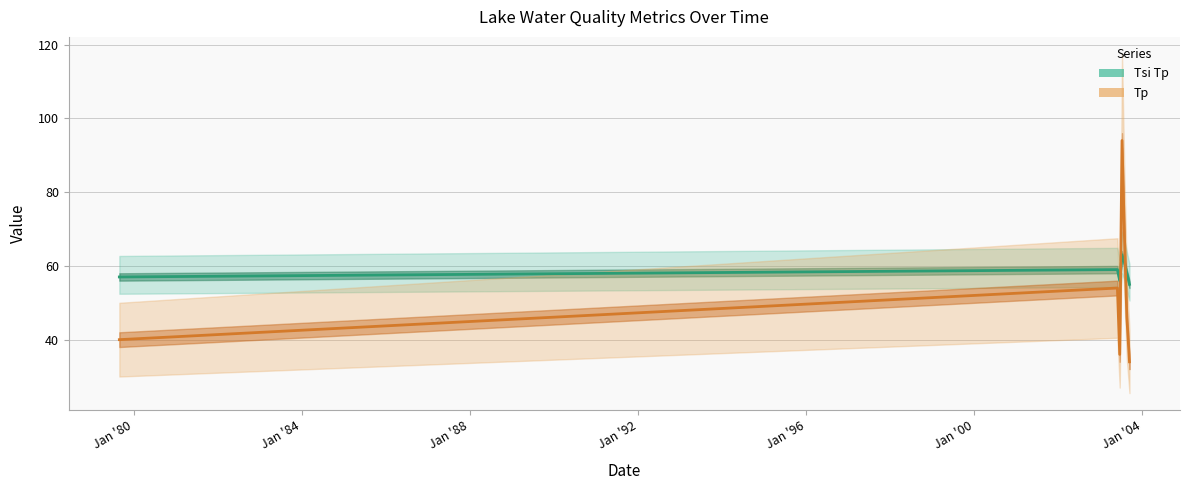

What is the difference between the maximum and minimum values in the Tsi Tp series?

8